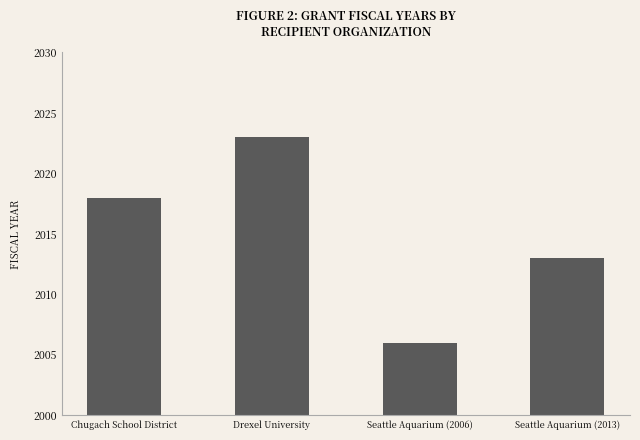

The value at Drexel University is 1402. True or false?

False